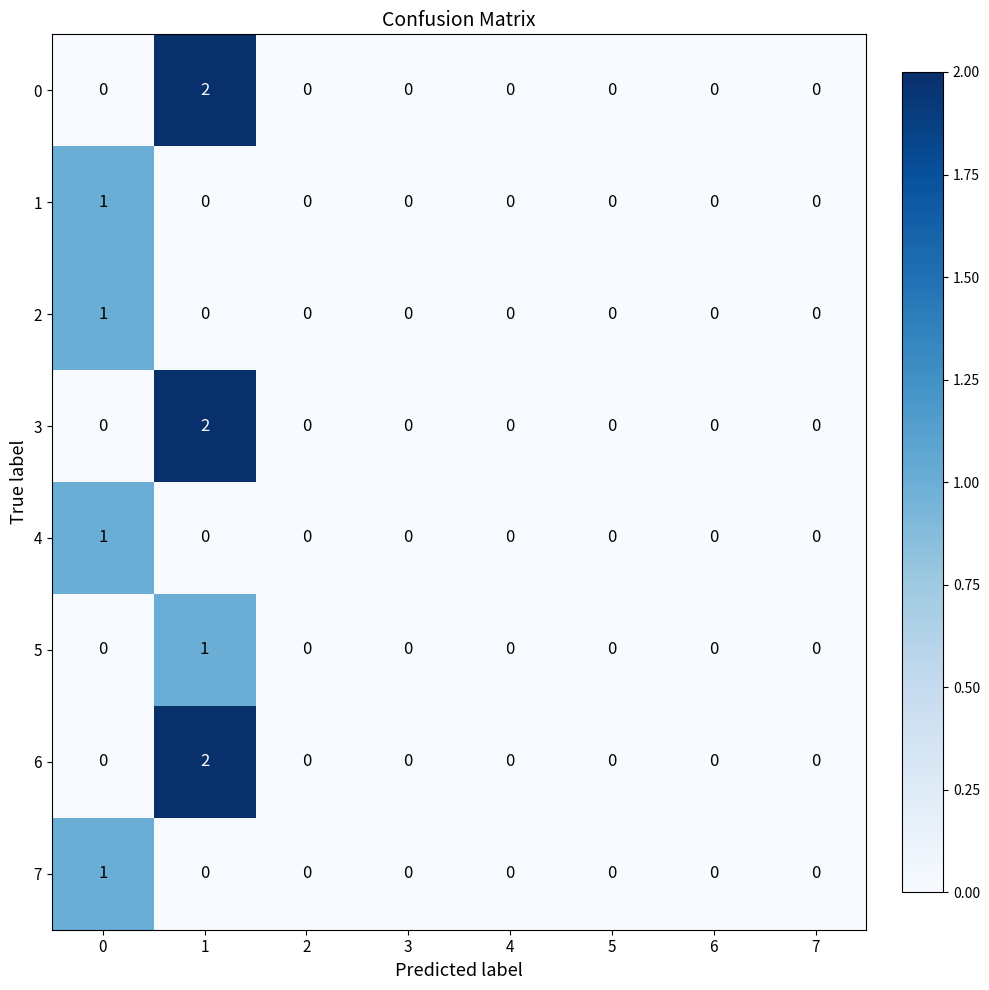

Is it true that 0 equals 2 at 1?

True